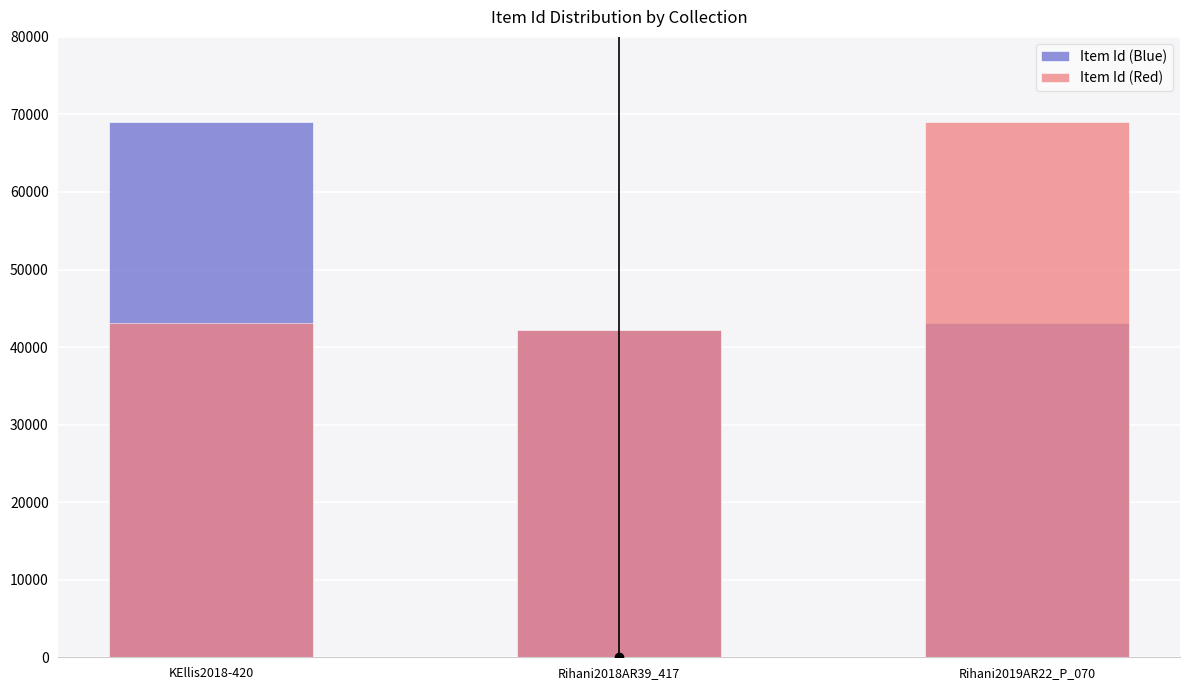

How many values in the Item Id (Red) series are below 43106?

1